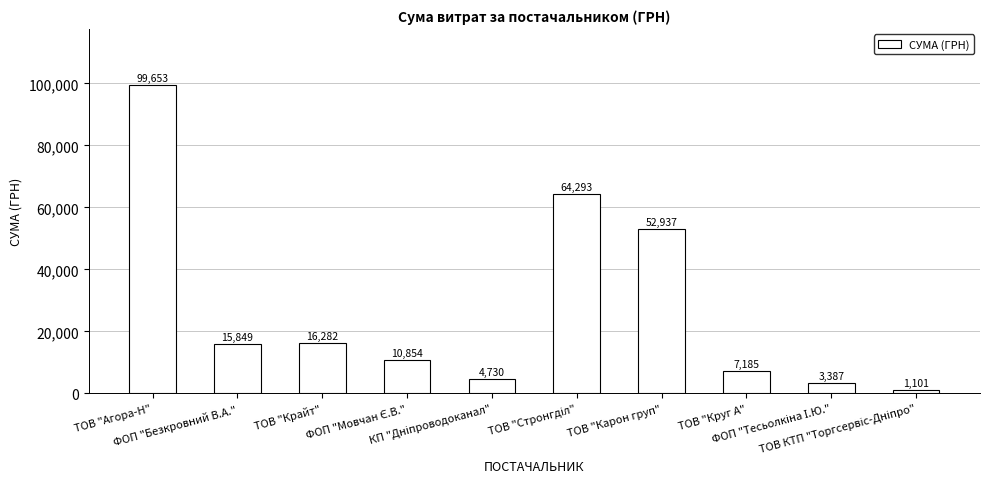

What is the minimum value shown in the chart?

1100.7